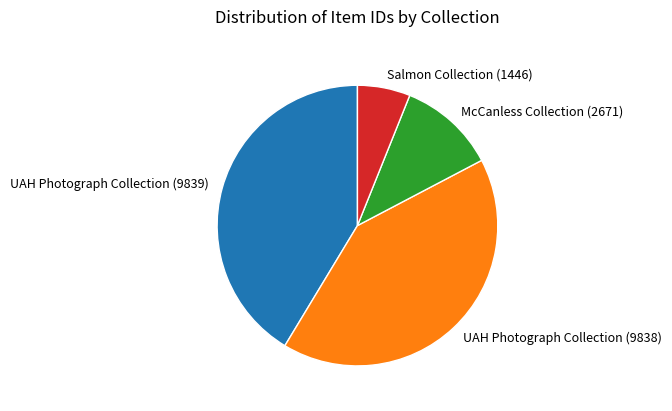

True or false: UAH Photograph Collection (9838) accounts for 47% of the total.

False